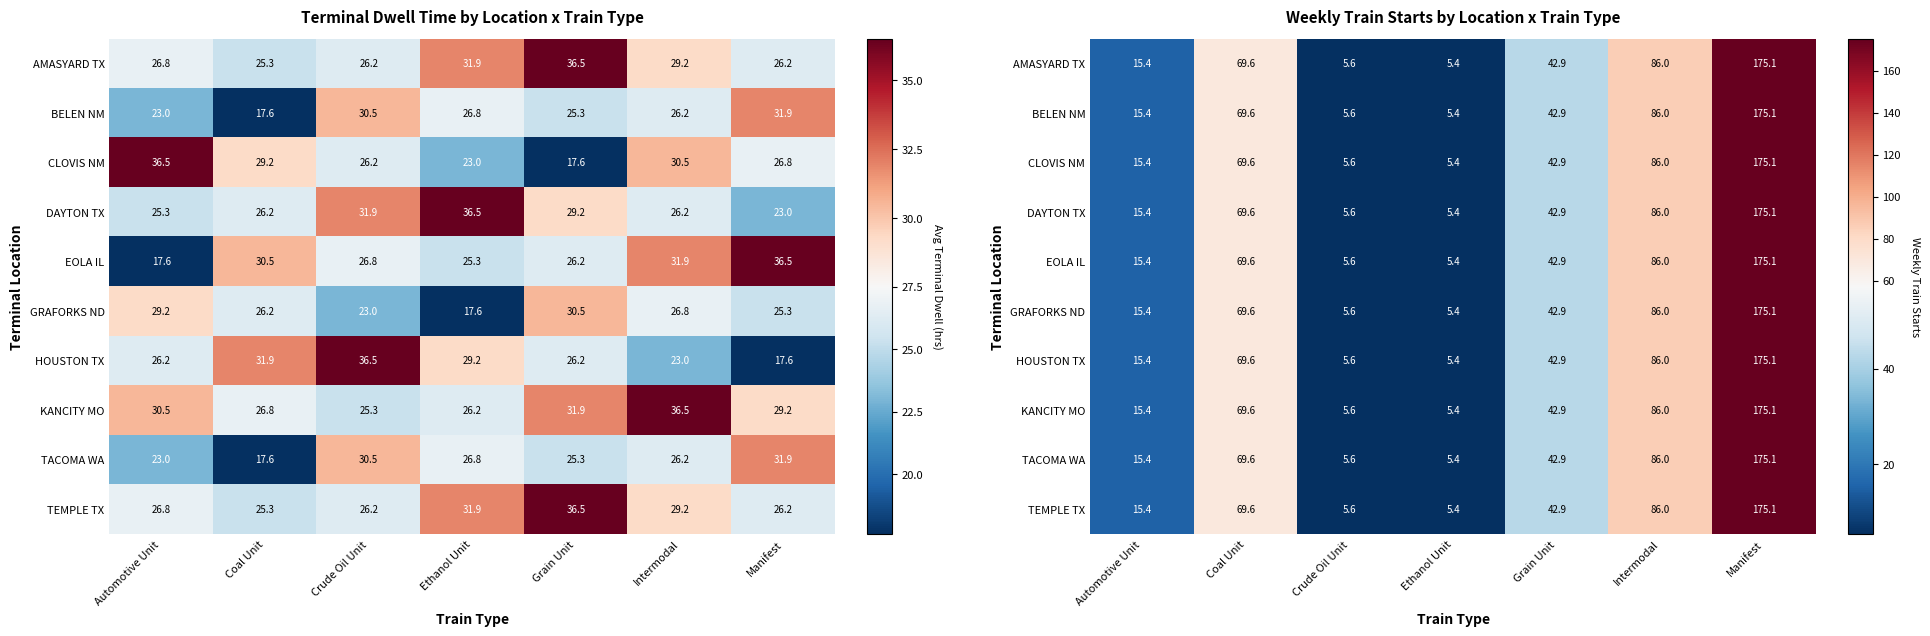

At how many categories does at least one series exceed 169?

1